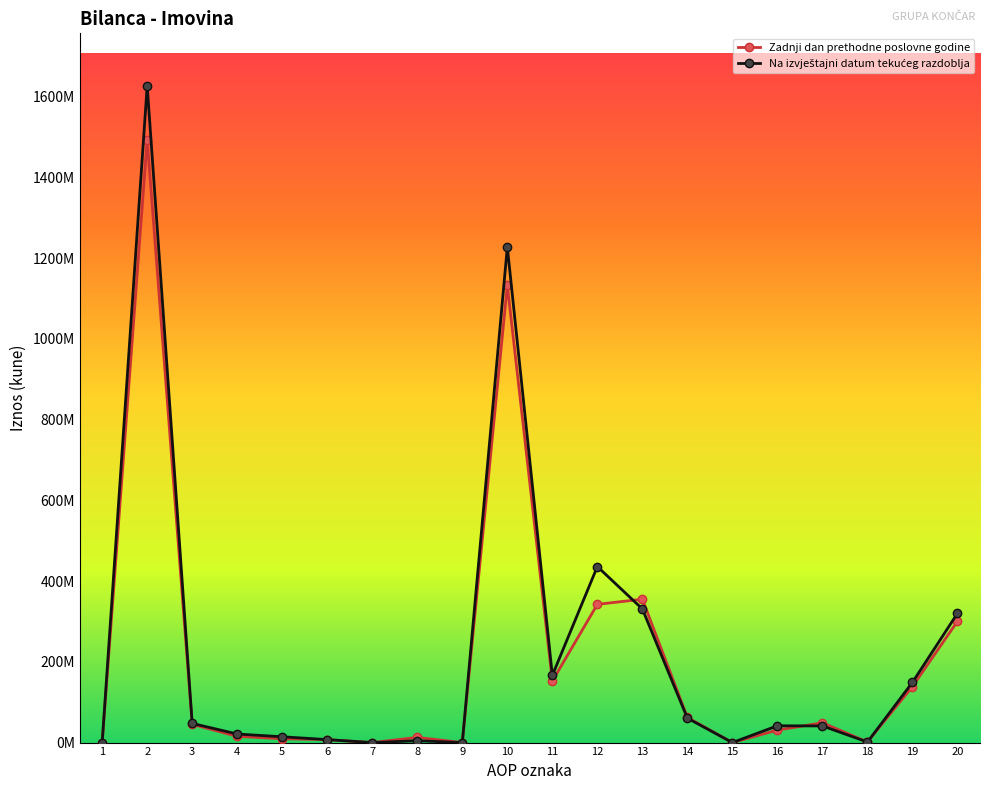

Does the chart have visible grid lines?

No